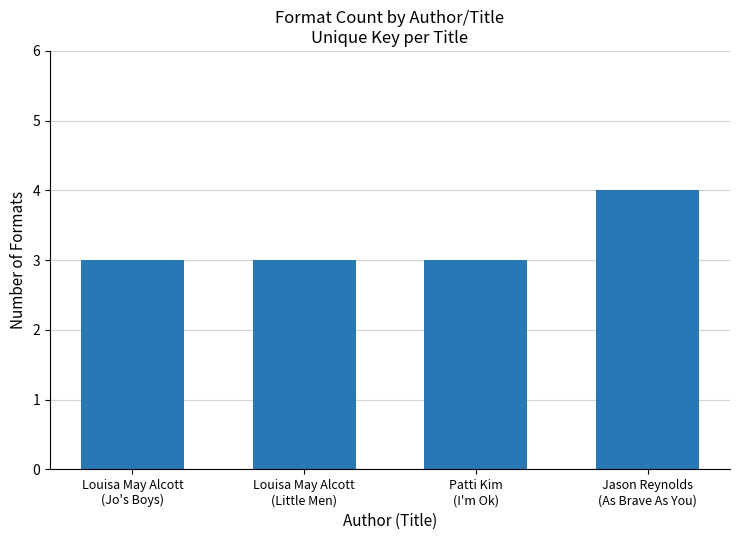

What is the label of the 4th bar from the left?

Jason Reynolds
(As Brave As You)